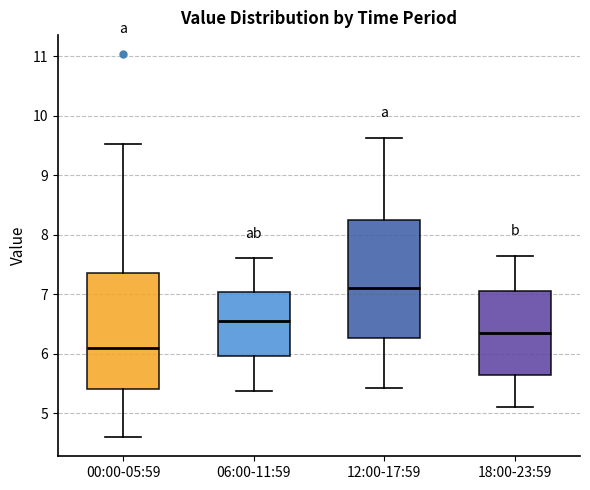

Reading left to right, read every box against the y-axis: the position of its median line, the range the box covers, and the ends of its whiskers. The values are not printed on the chart, so give them approximately, as read against the axis.

00:00-05:59: median 6.1, box 5.4 to 7.4, whiskers 4.6 to 9.5
06:00-11:59: median 6.6, box 6.0 to 7.0, whiskers 5.4 to 7.6
12:00-17:59: median 7.1, box 6.3 to 8.2, whiskers 5.4 to 9.6
18:00-23:59: median 6.4, box 5.6 to 7.1, whiskers 5.1 to 7.7